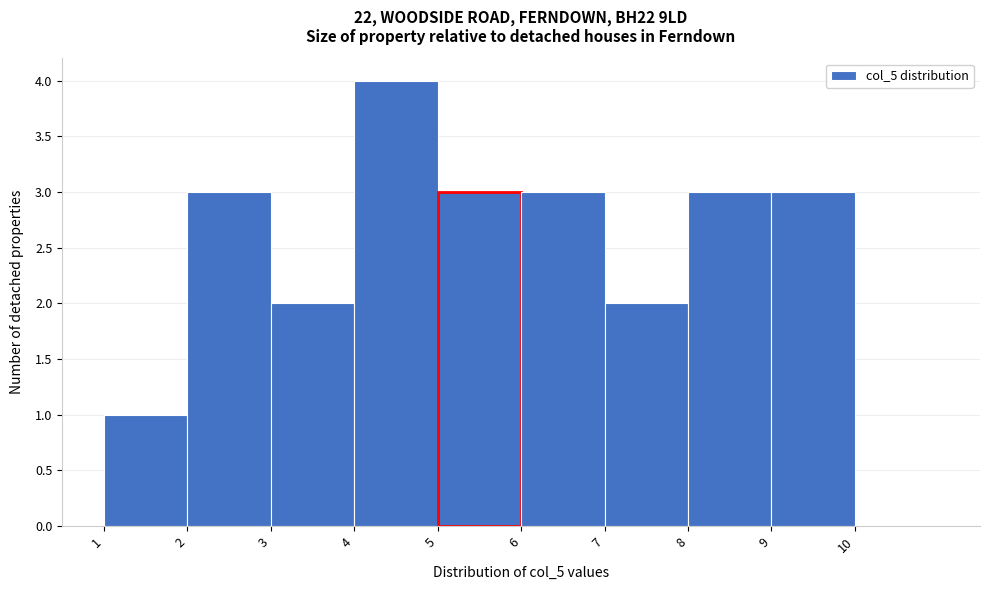

Reading left to right, transcribe this chart: for each bar, give the range it covers on the x-axis and its height. The values are not printed on the chart, so give them approximately, as read against the axis.

1 to 2: 1
2 to 3: 3
3 to 4: 2
4 to 5: 4
5 to 6: 3
6 to 7: 3
7 to 8: 2
8 to 9: 3
9 to 10: 3
10 to 11: 0